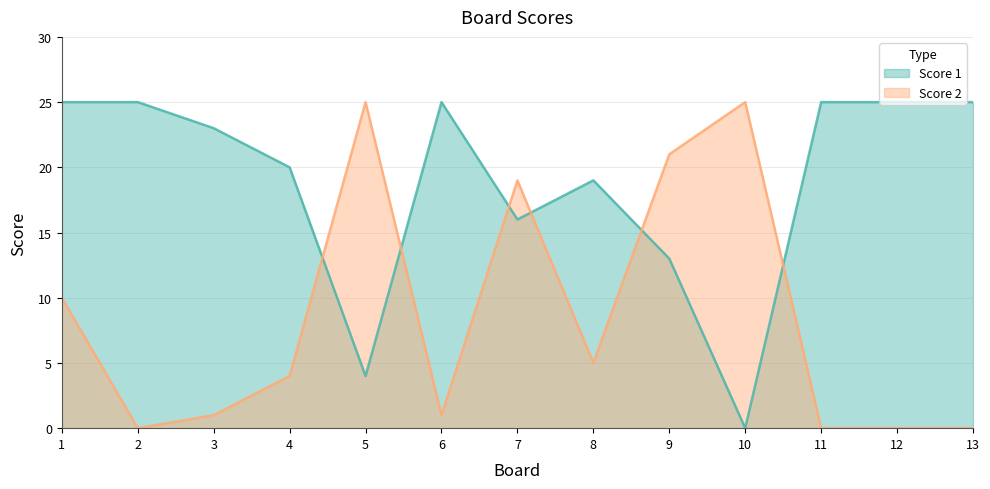

Which series has the largest total across all categories?

Score 1